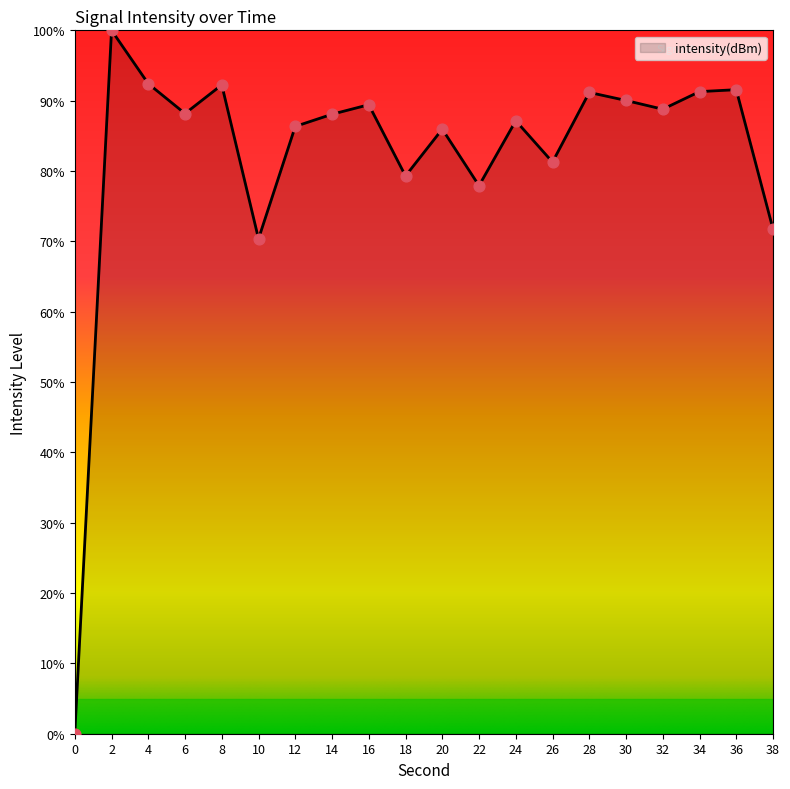

What is the ratio of the value at 16 to the value at 24?

1.0